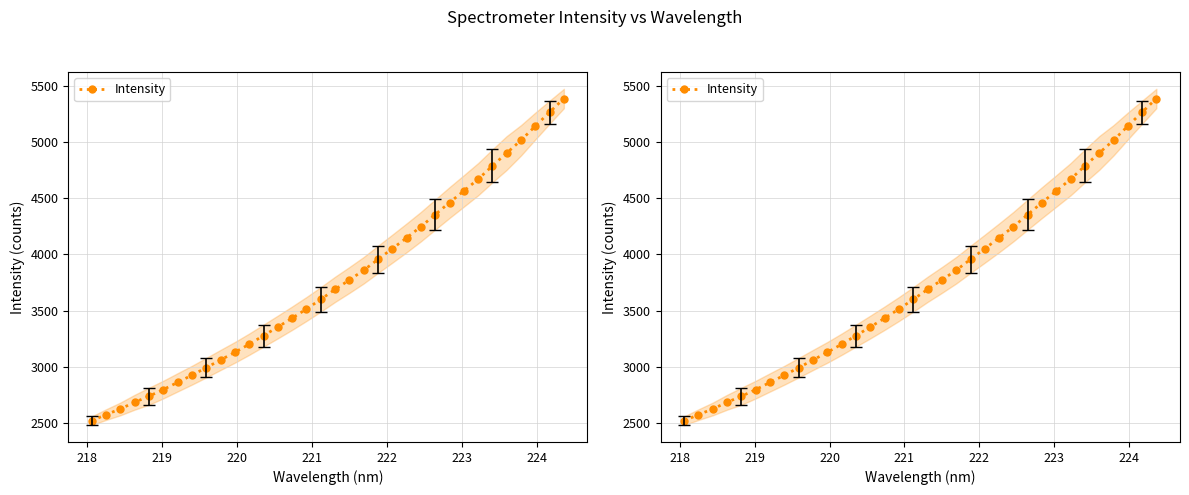

Is this an area chart (filled region under the line)?

No